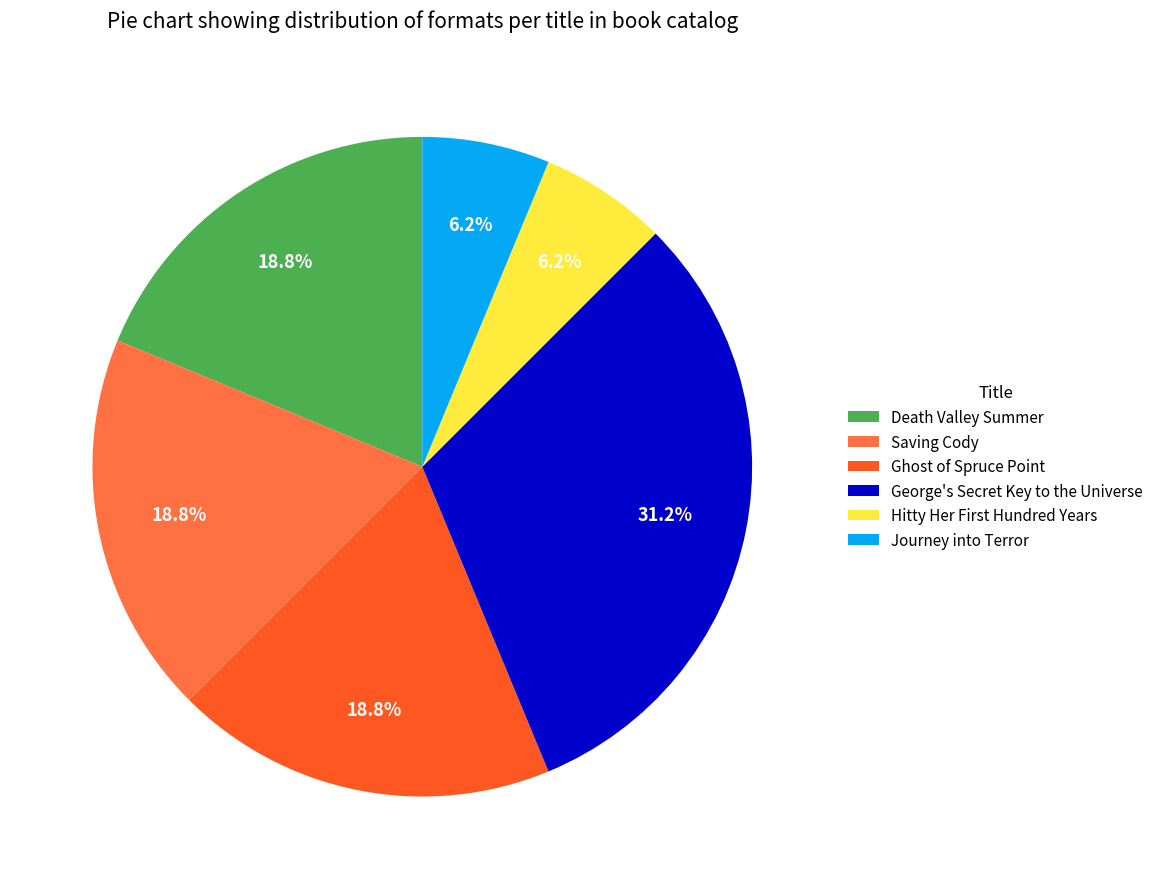

How many slices are in this pie chart?

6